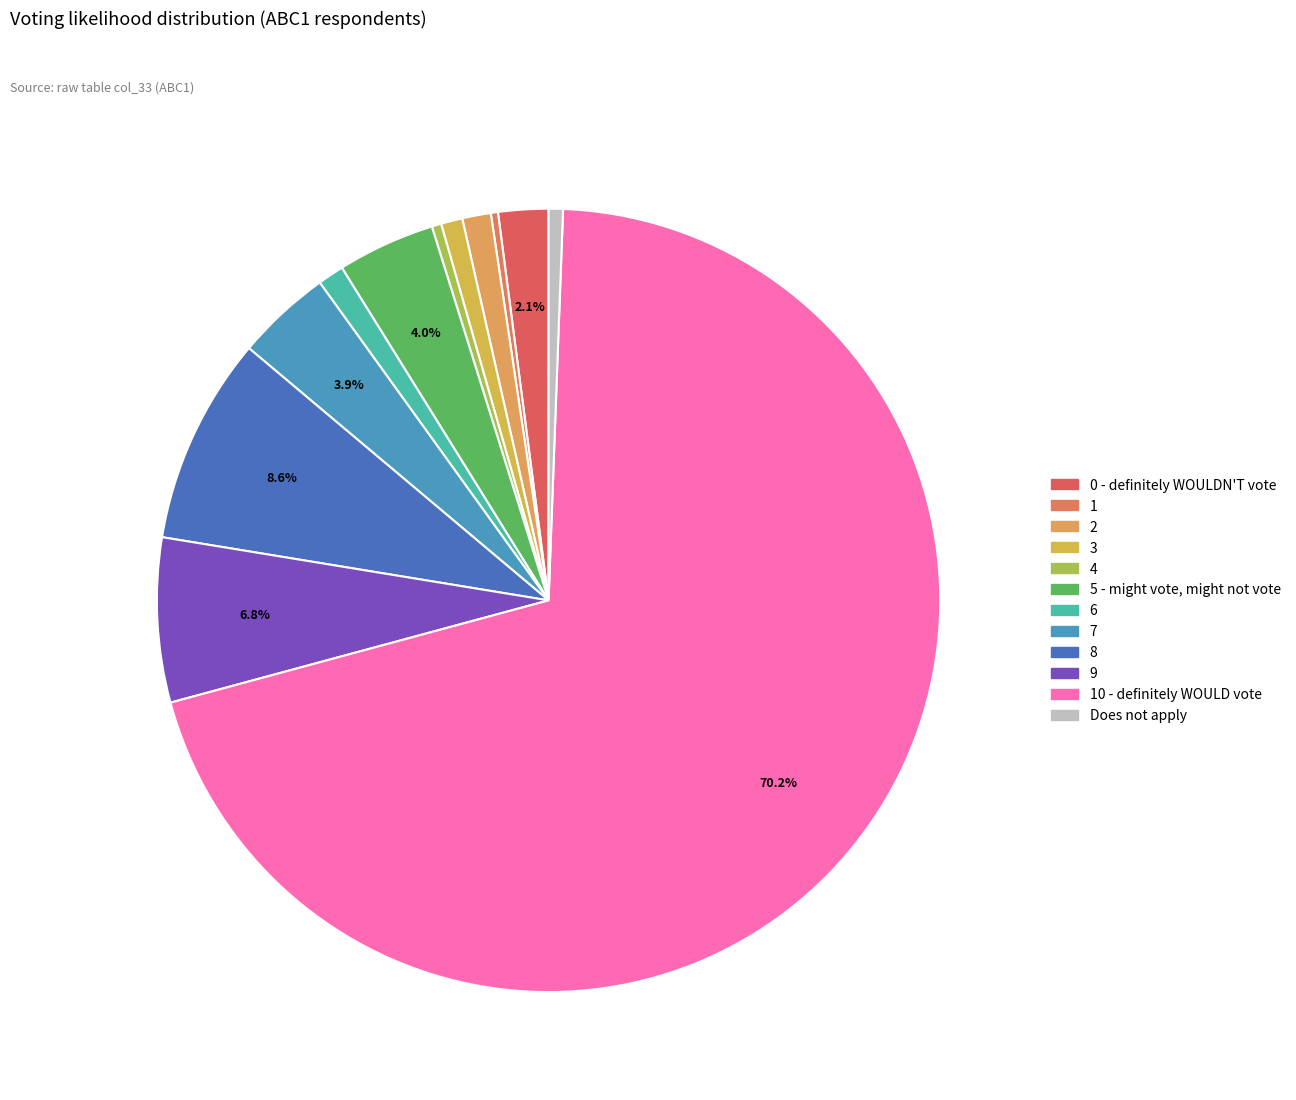

What is the largest slice in the pie chart?

10 - definitely WOULD vote